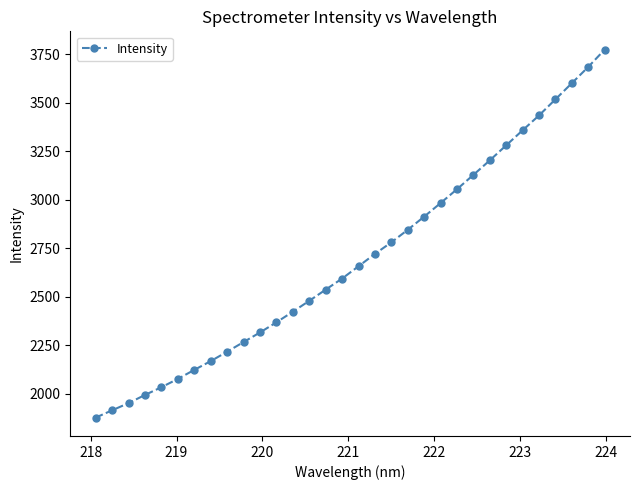

What is the difference between the maximum and minimum values?

1895.6